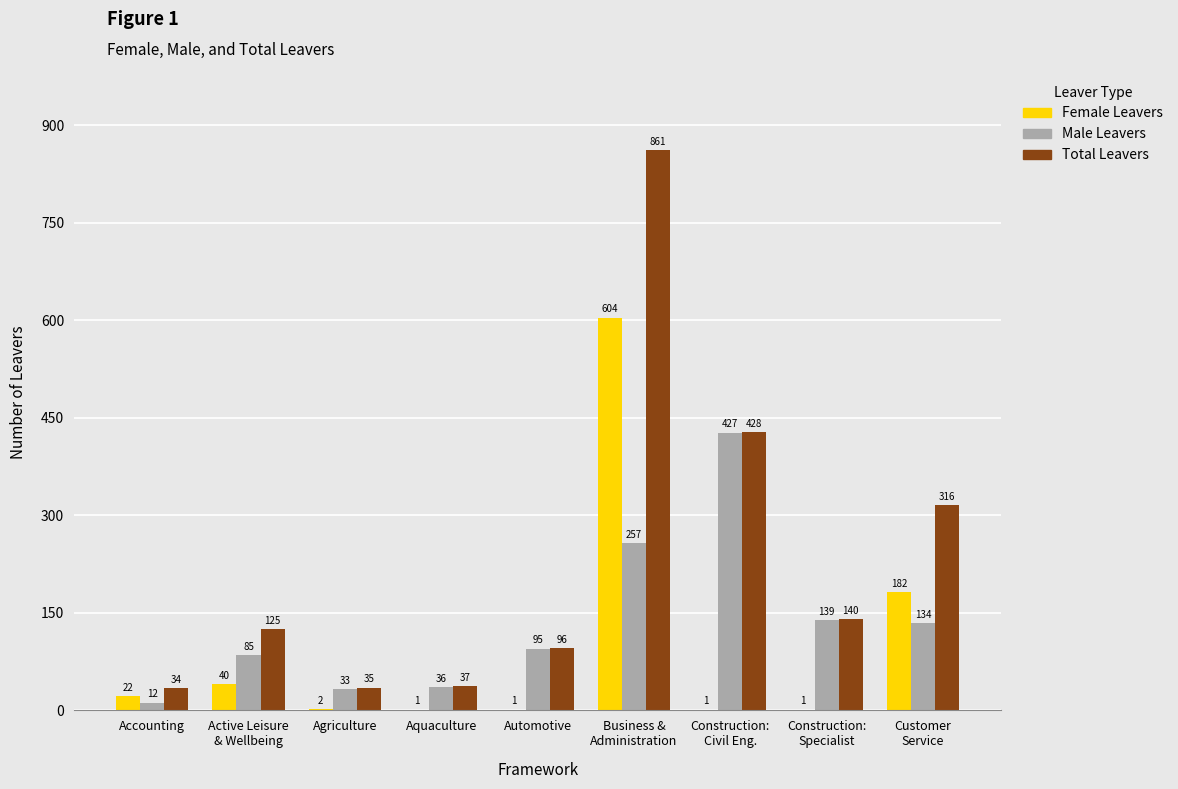

Does the chart contain stacked bars?

No